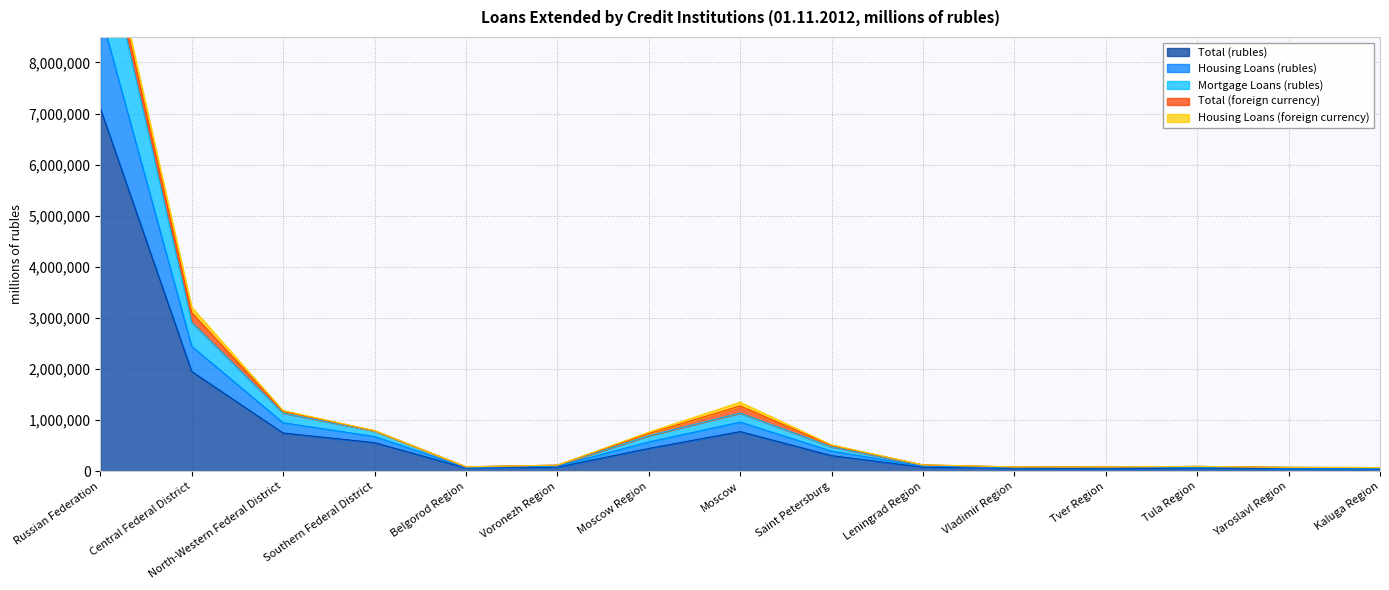

The value of Total (rubles) at North-Western Federal District is 748347. True or false?

True